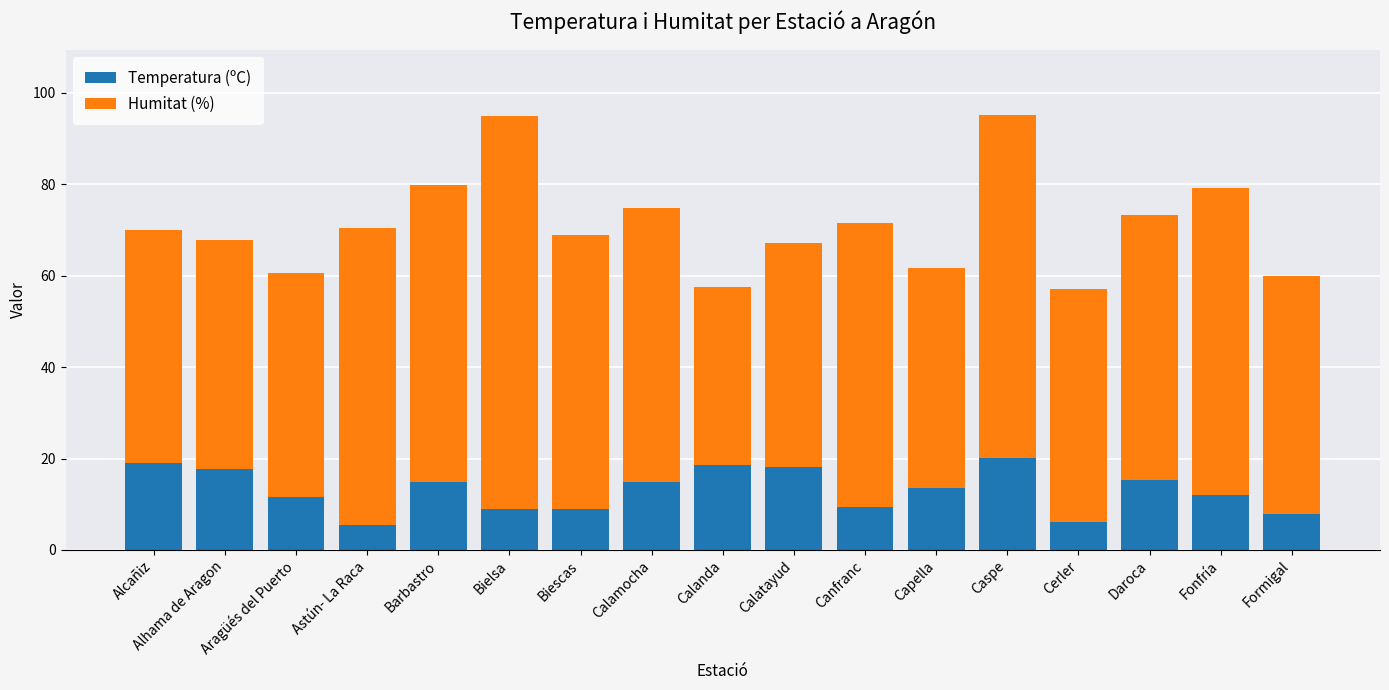

What is the lowest value of the Temperatura (ºC) series?

5.4